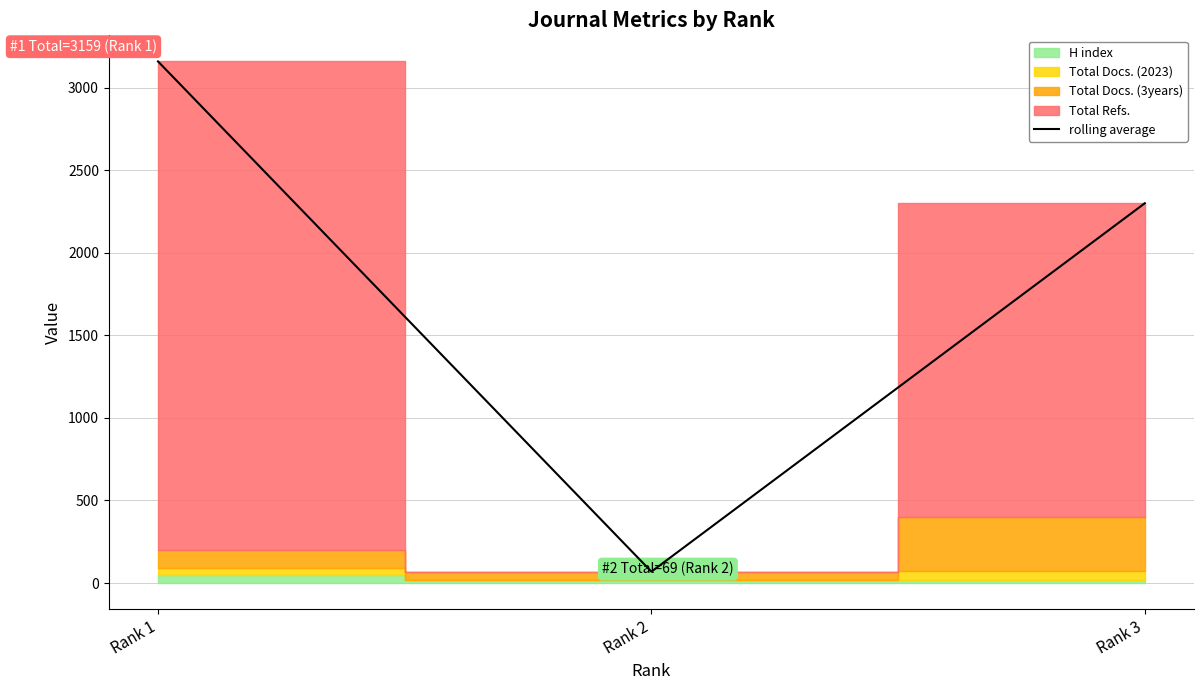

Reading left to right, extract all data points from this chart.

3159	69	2300